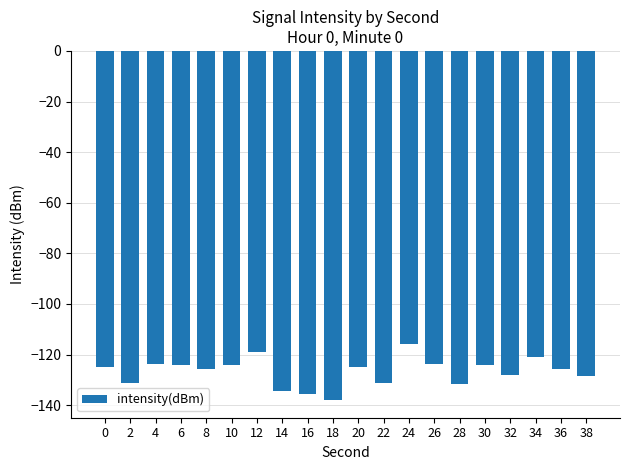

What is the average value?

-126.8